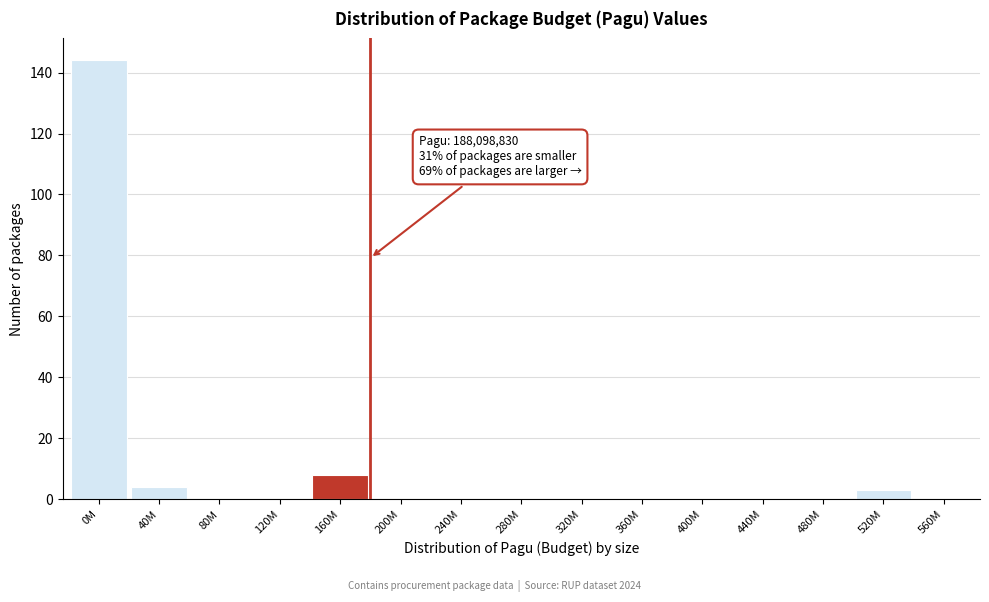

Reading left to right, list all the values displayed in this chart.

0M=144	40M=4	80M=0	120M=0	160M=8	200M=0	240M=0	280M=0	320M=0	360M=0	400M=0	440M=0	480M=0	520M=3	560M=0